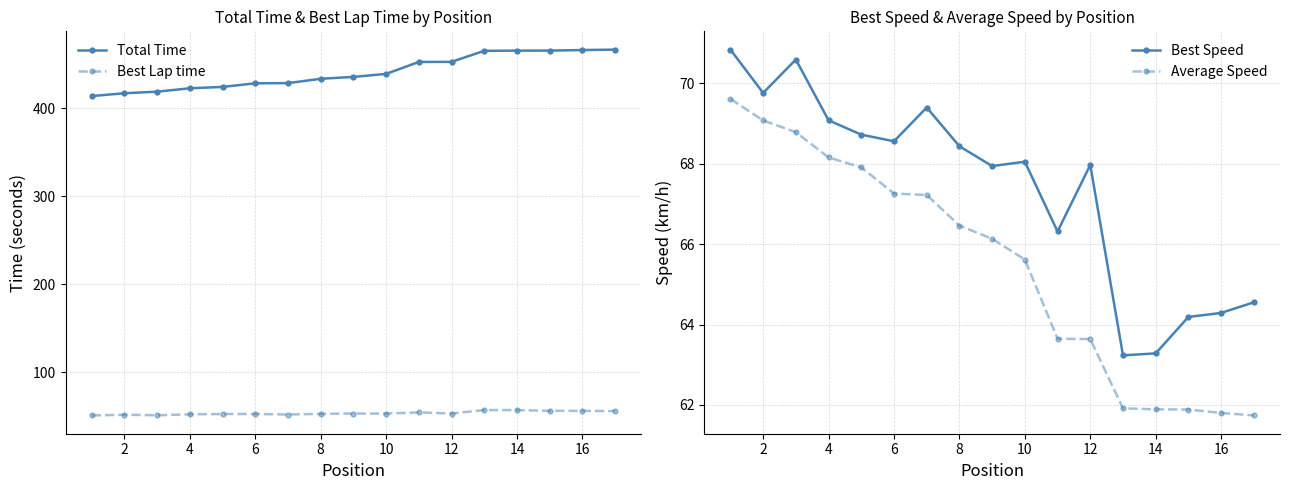

Is it true that Average Speed equals 89.2 at 10?

False